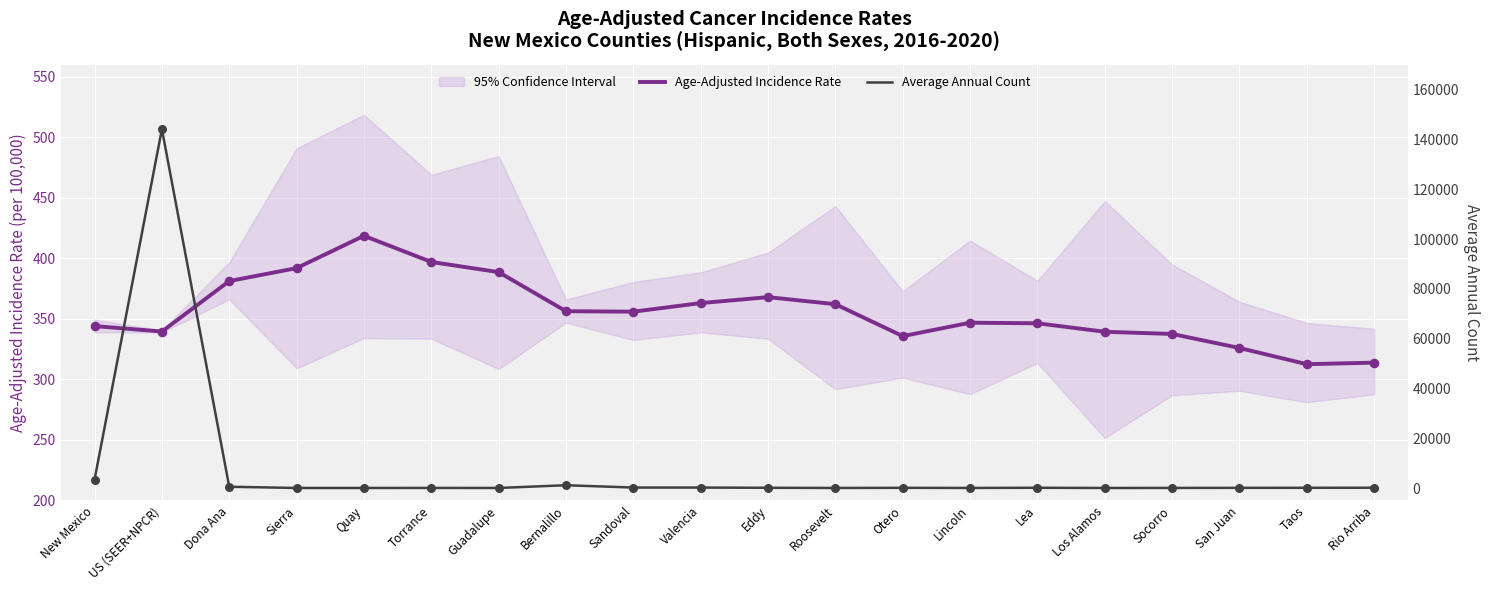

Which series has the largest Y range (max minus min)?

Average Annual Count